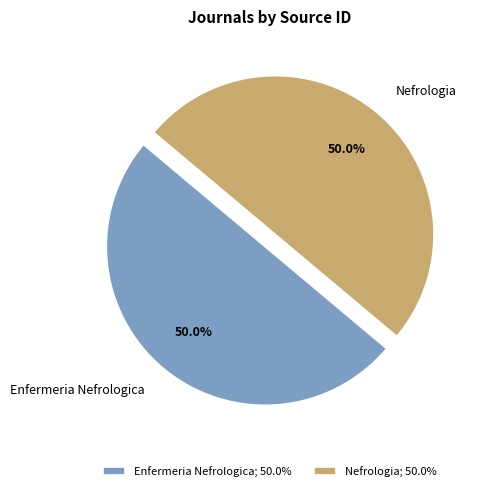

To the nearest percent, what is the average slice percentage?

50%